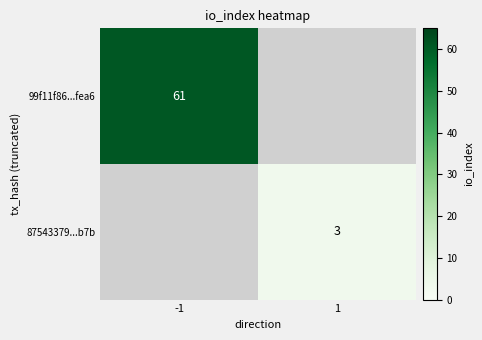

The 87543379...b7b series shows 5 at 1. True or false?

False